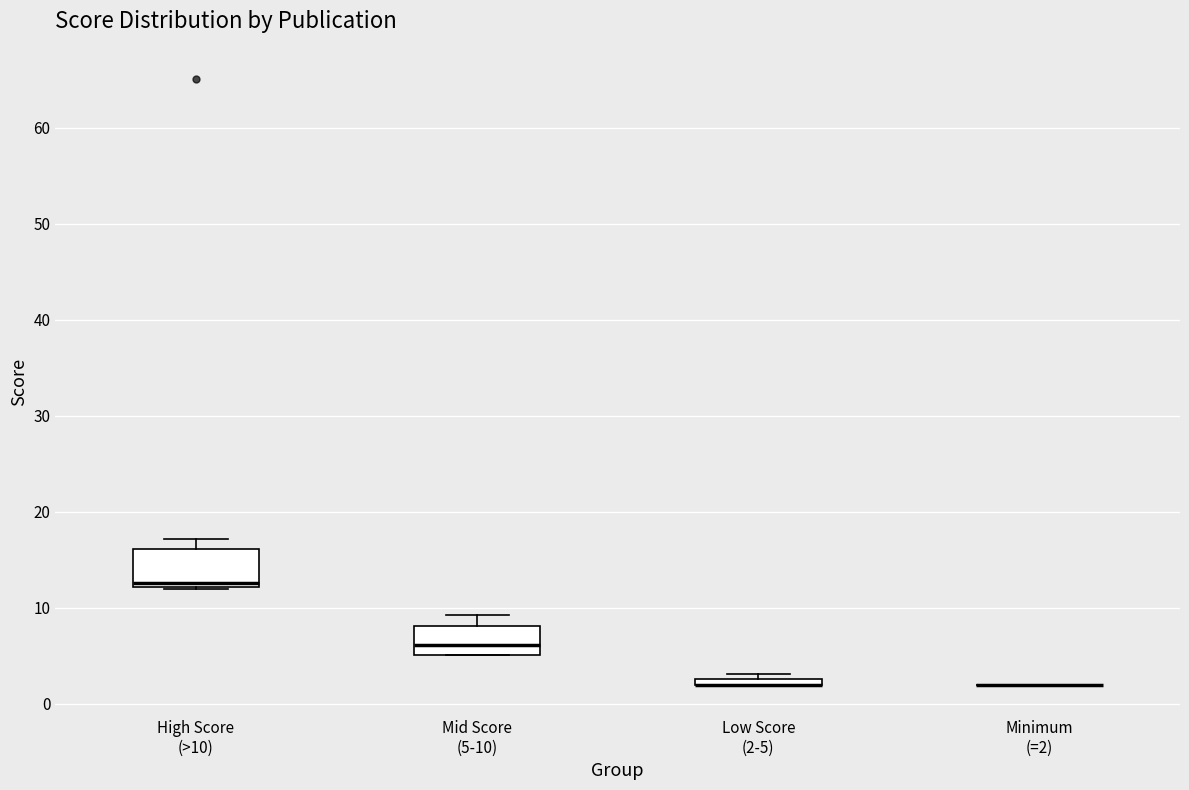

Where does the upper whisker of the box for Mid Score (5-10) end on the y-axis? The values are not printed on the chart, so give them approximately, as read against the axis.

9